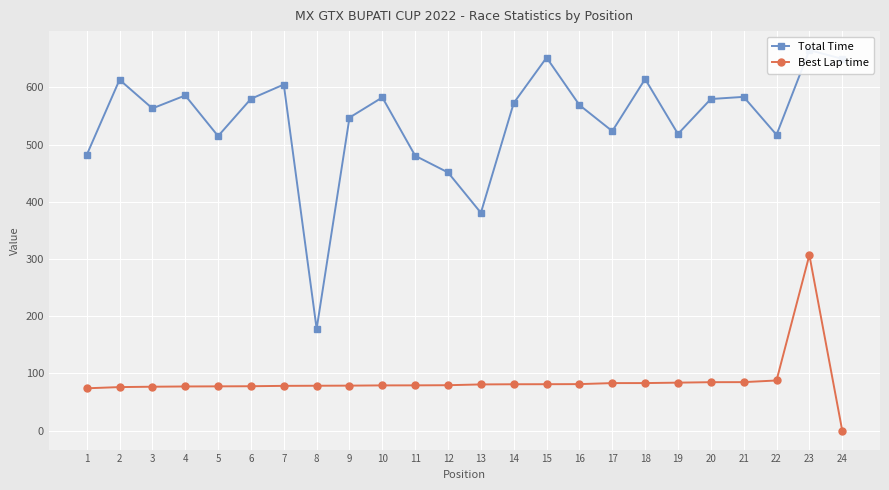

Reading left to right, what are all the values shown in this chart?

Total Time: 1=481.9	2=613.5	3=563.4	4=586.1	5=515.0	6=580.2	7=605.2	8=177.9	9=547.3	10=582.7	11=480.6	12=451.4	13=380.8	14=572.8	15=652.2	16=569.3	17=523.7	18=614.8	19=518.7	20=579.8	21=583.6	22=517.3	23=665.3	24=650.1
Best Lap time: 1=73.9	2=76.0	3=76.7	4=77.1	5=77.3	6=77.5	7=78.2	8=78.4	9=78.6	10=79.0	11=79.1	12=79.3	13=80.7	14=81.0	15=81.1	16=81.2	17=83.0	18=83.0	19=83.8	20=84.6	21=84.7	22=87.6	23=306.9	24=0.0